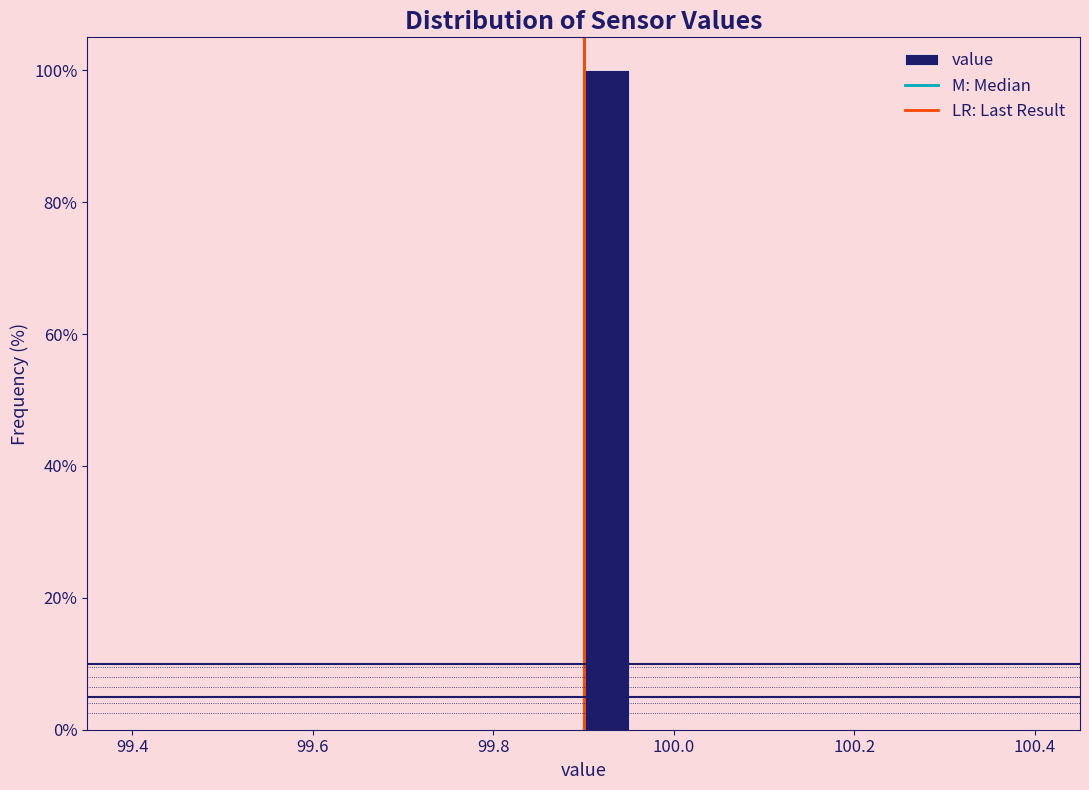

Around what value on the x-axis is the tallest bar? Give the approximate position of its centre, as read against the axis.

99.92